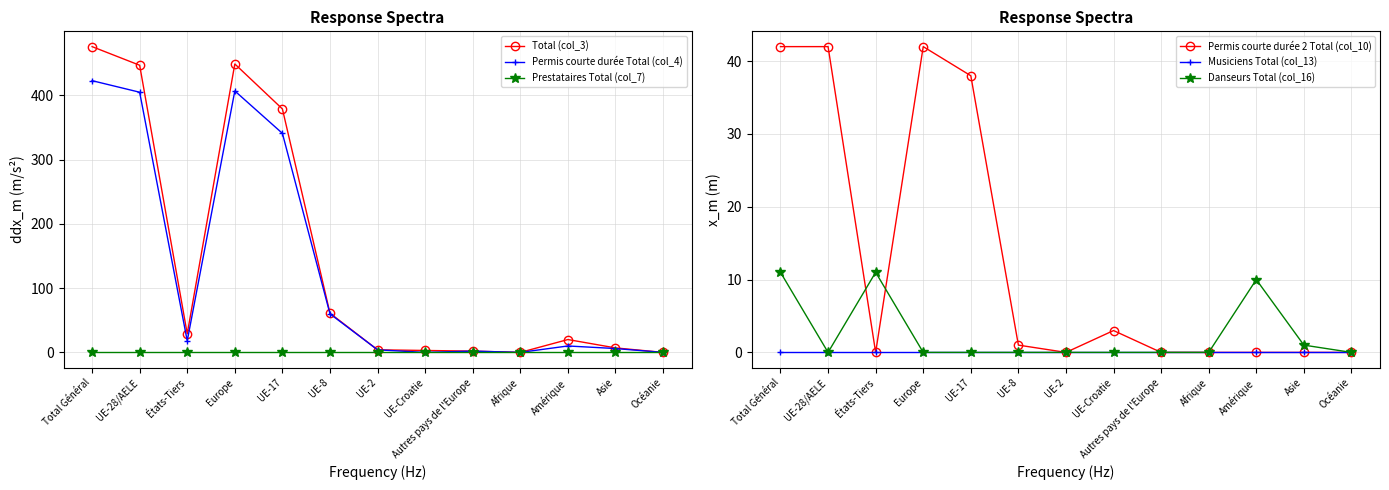

True or false: Total (col_3) and Danseurs Total (col_16) cross at least once.

False